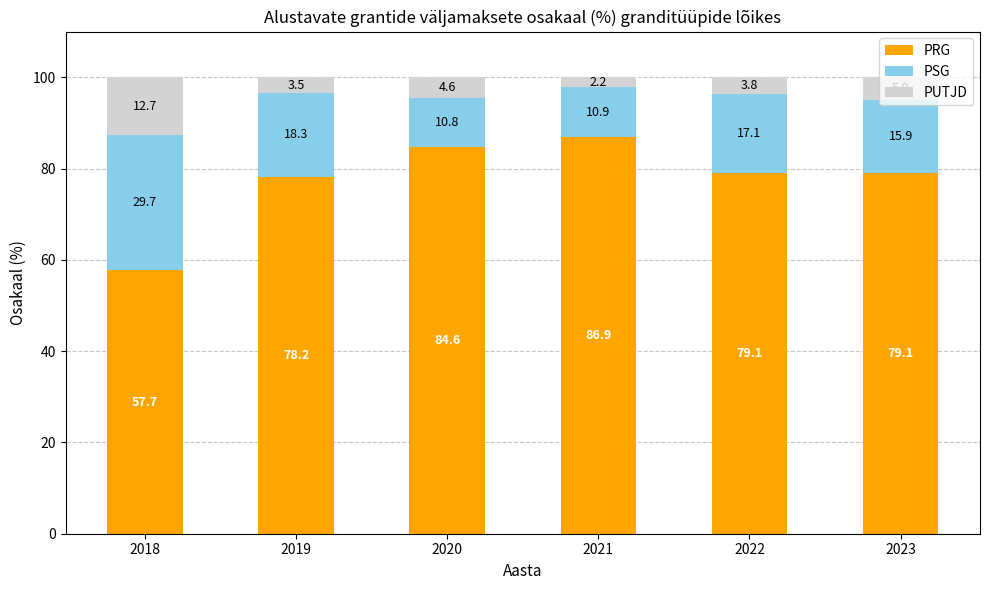

At which label does PRG reach its peak?

2021